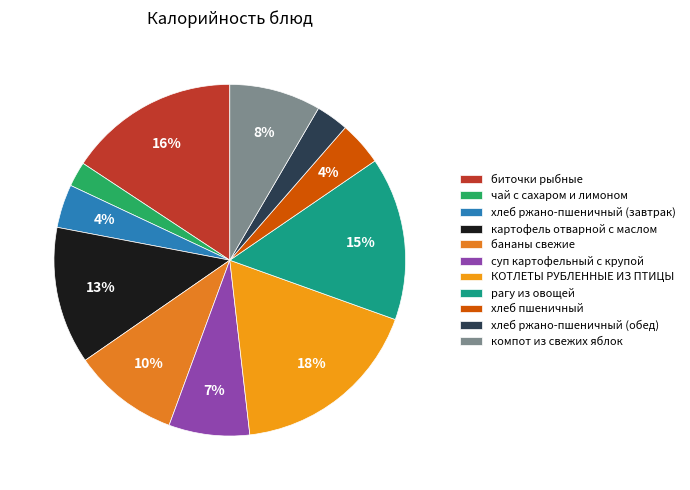

Which category has the smallest portion of the pie?

чай с сахаром и лимоном